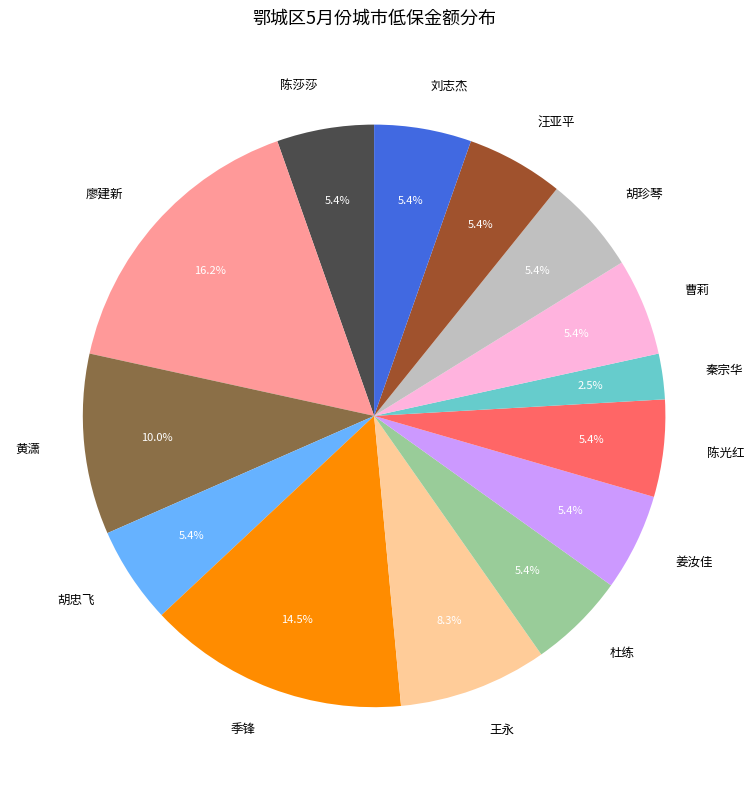

Approximately how many times larger is the value at 季锋 compared to 陈莎莎?

2.7